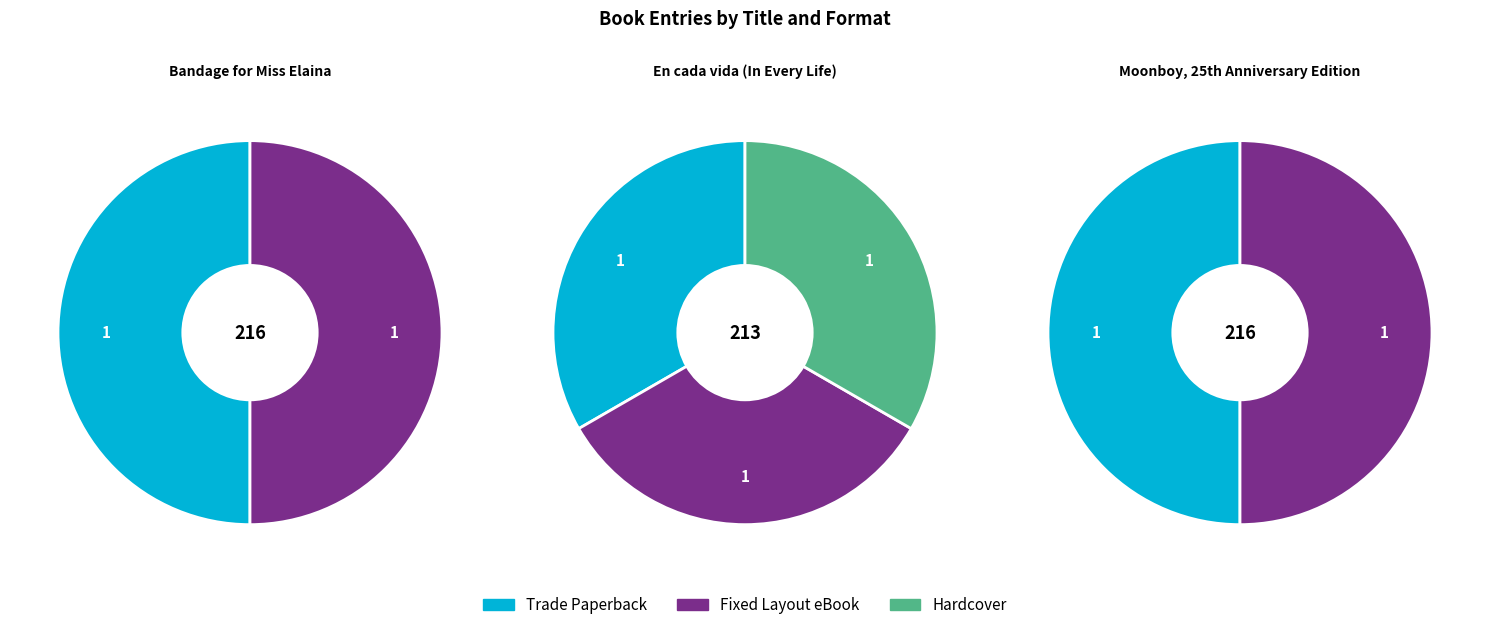

How many slices are in this pie chart?

3